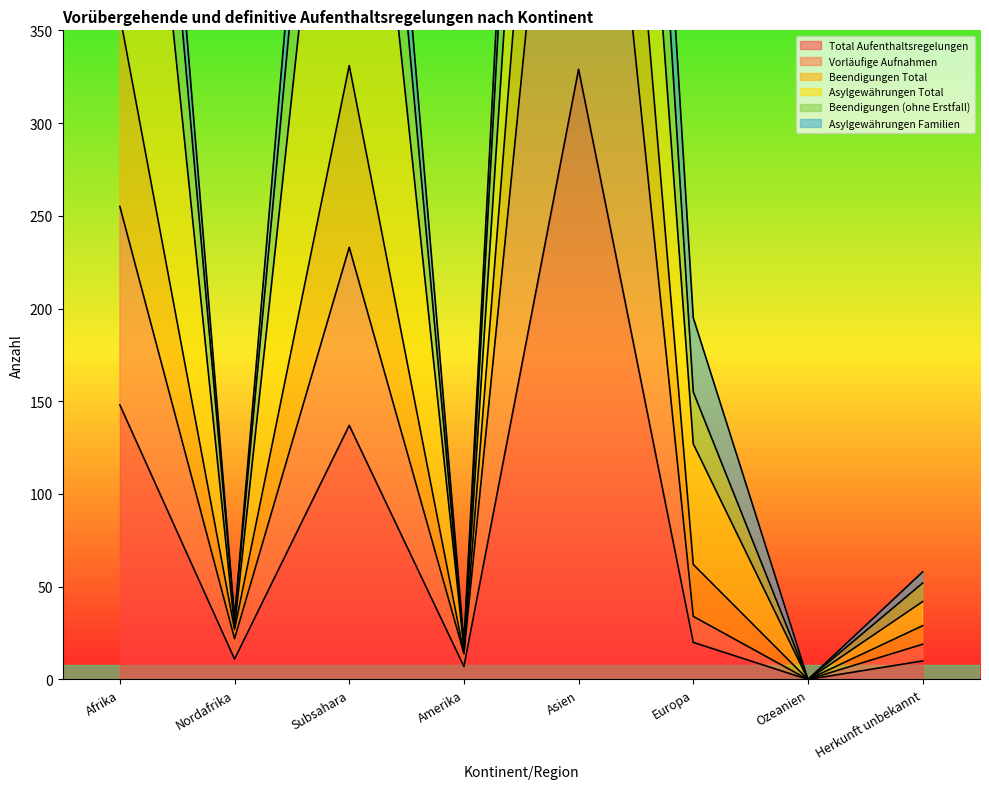

How many values in the Total Aufenthaltsregelungen series are below 20?

4